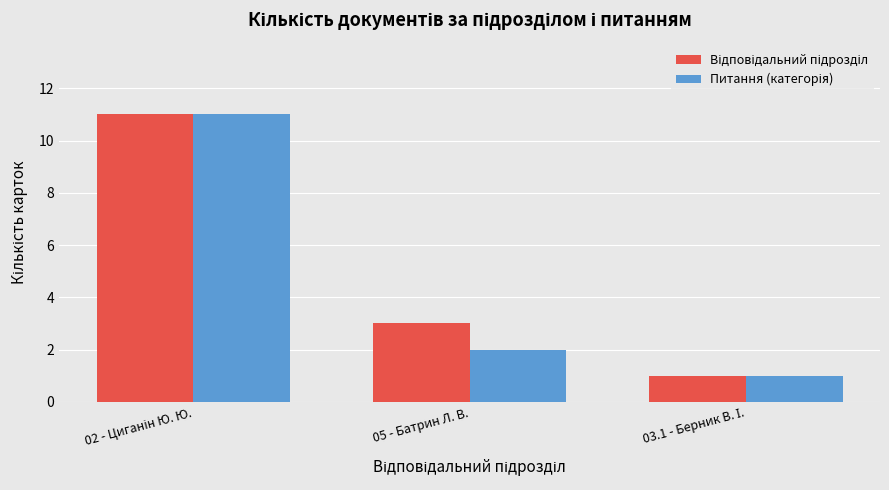

What is the maximum value shown in the chart?

11